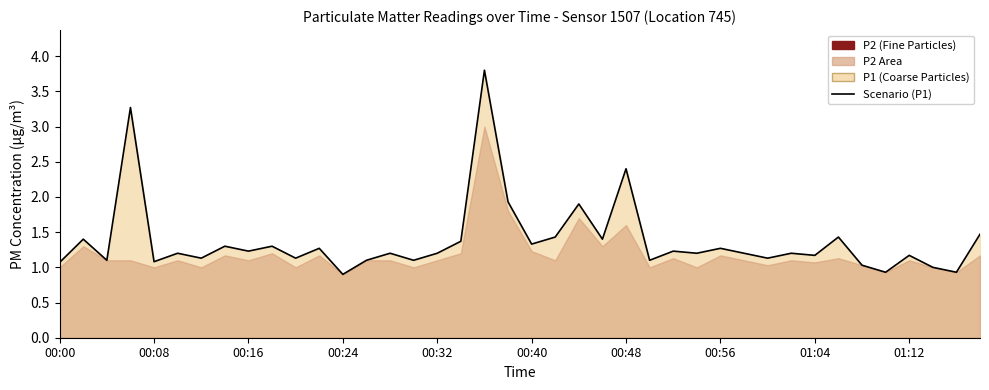

How many interior local peaks (higher than both neighbors) does the data have?

15